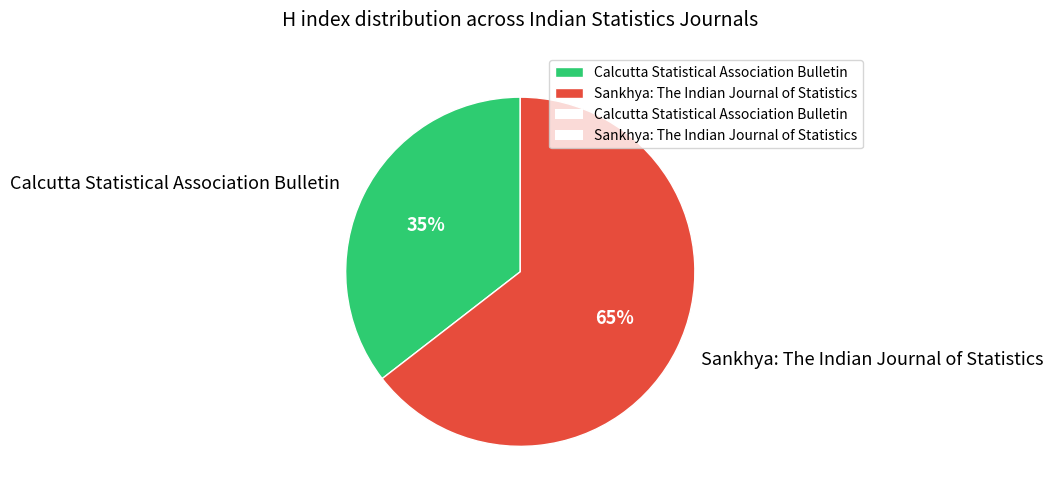

What is the smallest slice in the pie chart?

Calcutta Statistical Association Bulletin